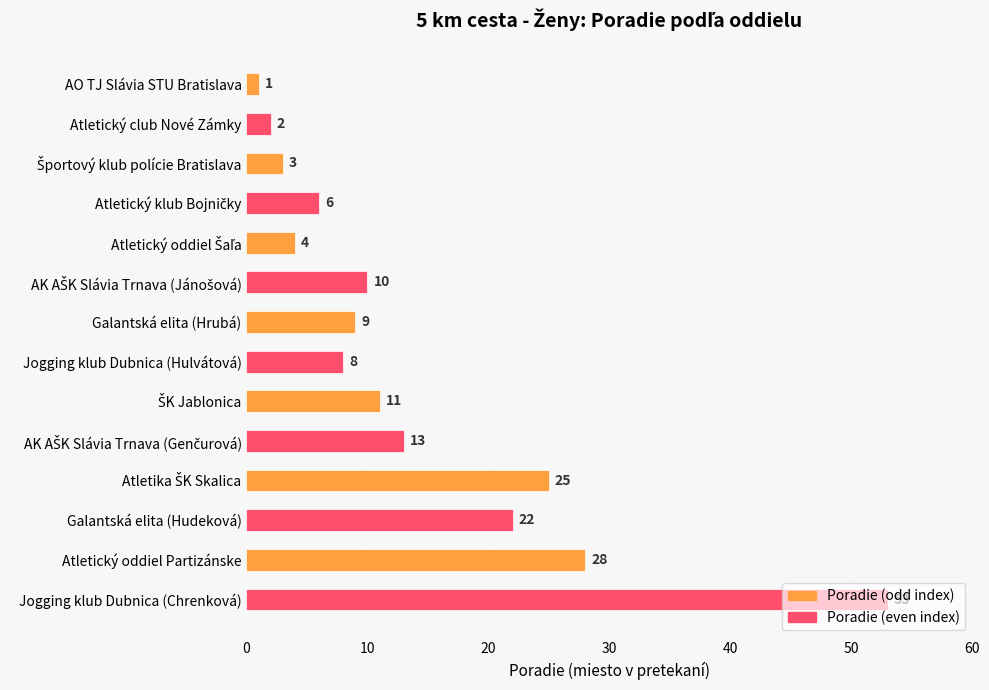

What position from the bottom is Jogging klub Dubnica (Hulvátová)?

7